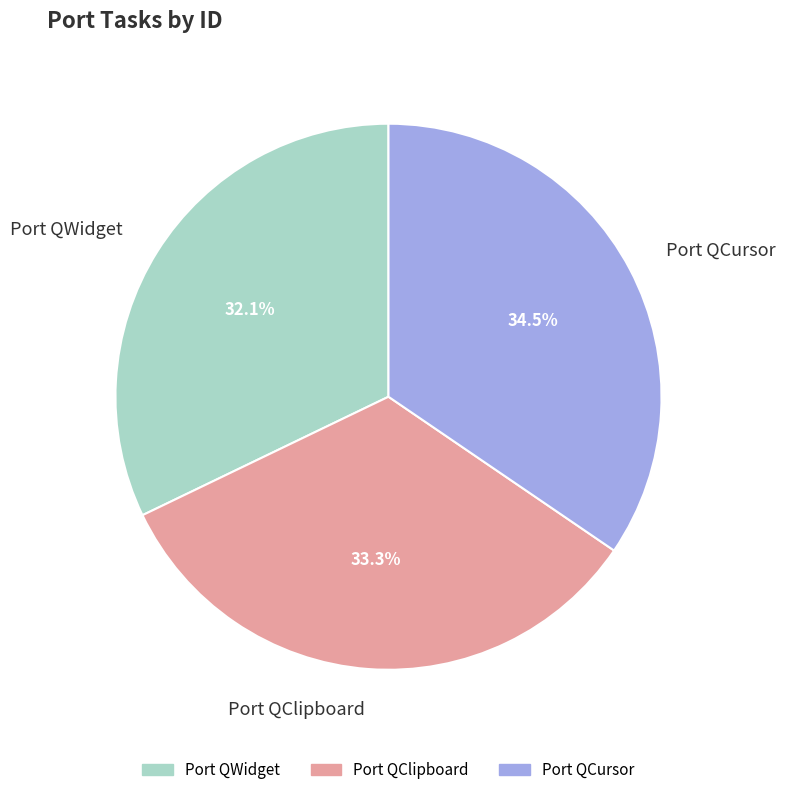

To the nearest percent, what is the difference between the largest and smallest slice percentages?

2%